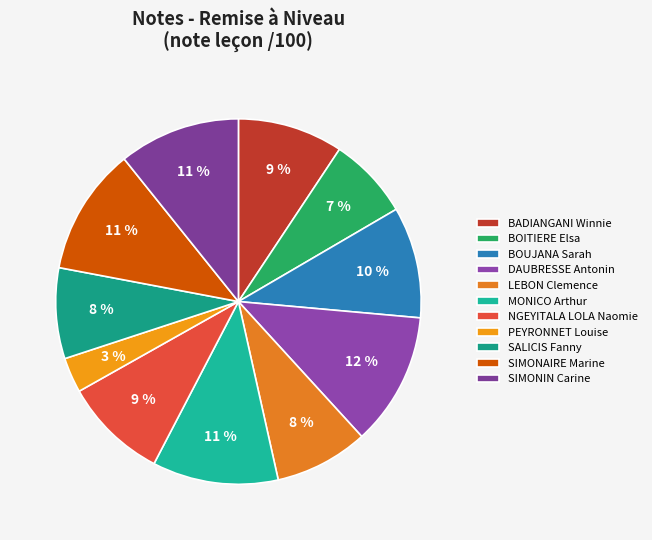

What percentage is the NGEYITALA LOLA Naomie slice, to the nearest percent?

9%